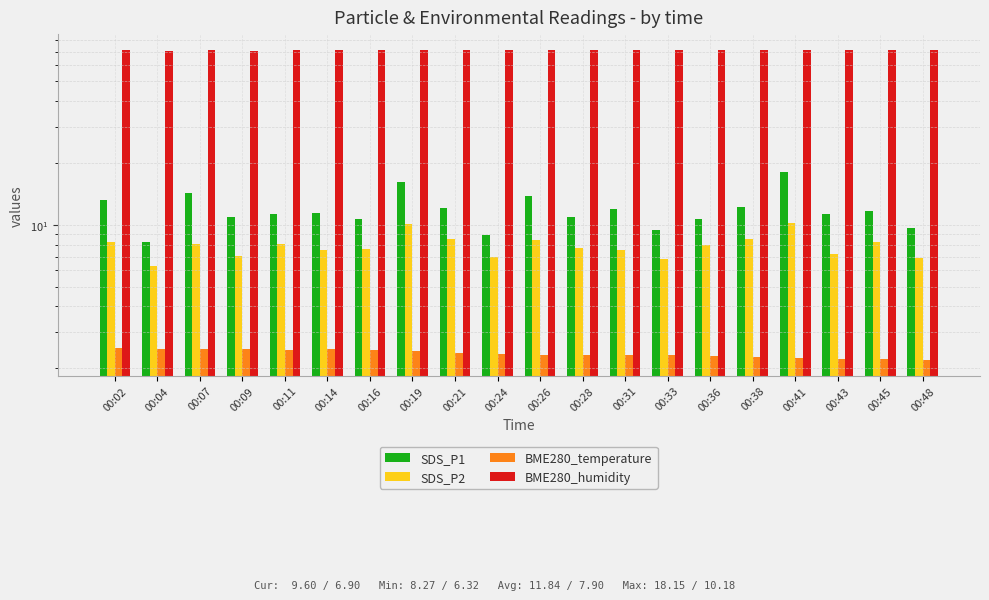

What is the value of the SDS_P1 bar at the 3rd from the left?

14.2